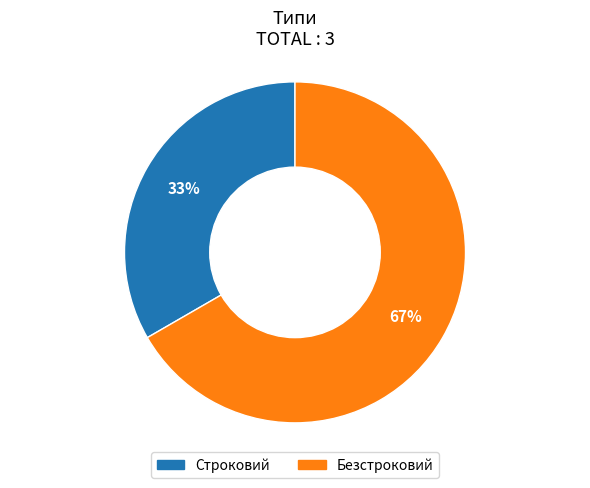

What is the largest slice in the pie chart?

Безстроковий